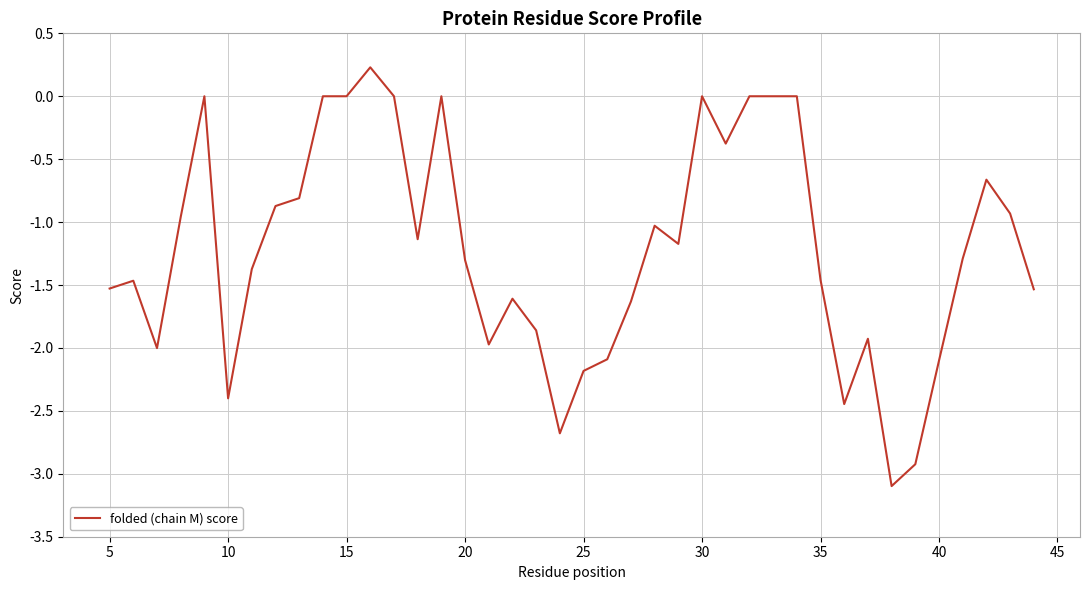

What is the smallest value displayed?

-3.1